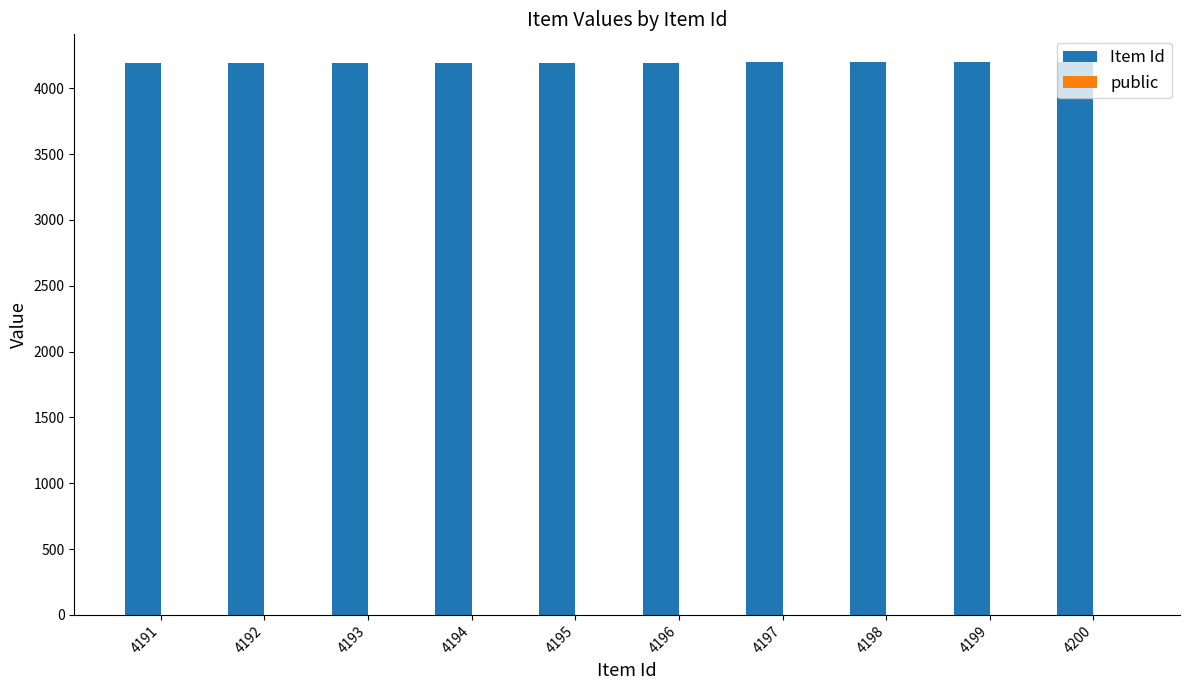

The Item Id series shows 2687 at 4192. True or false?

False